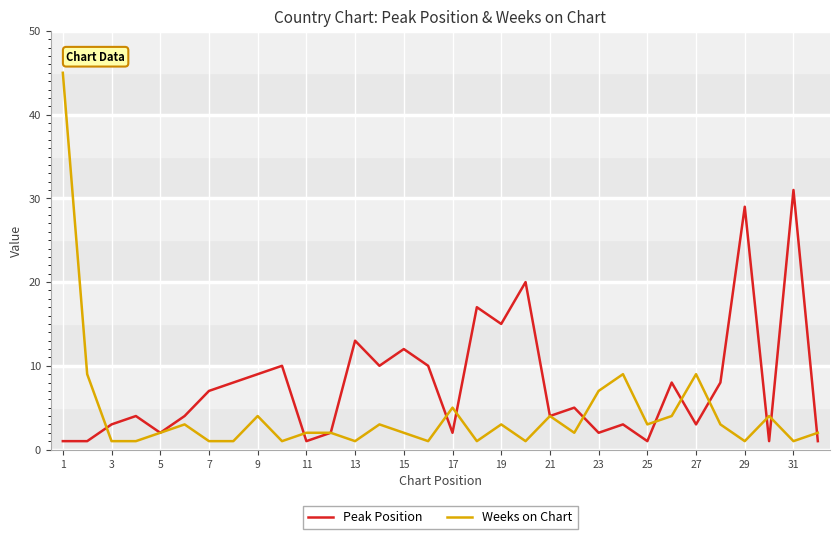

Which series has the largest total across all categories?

Peak Position